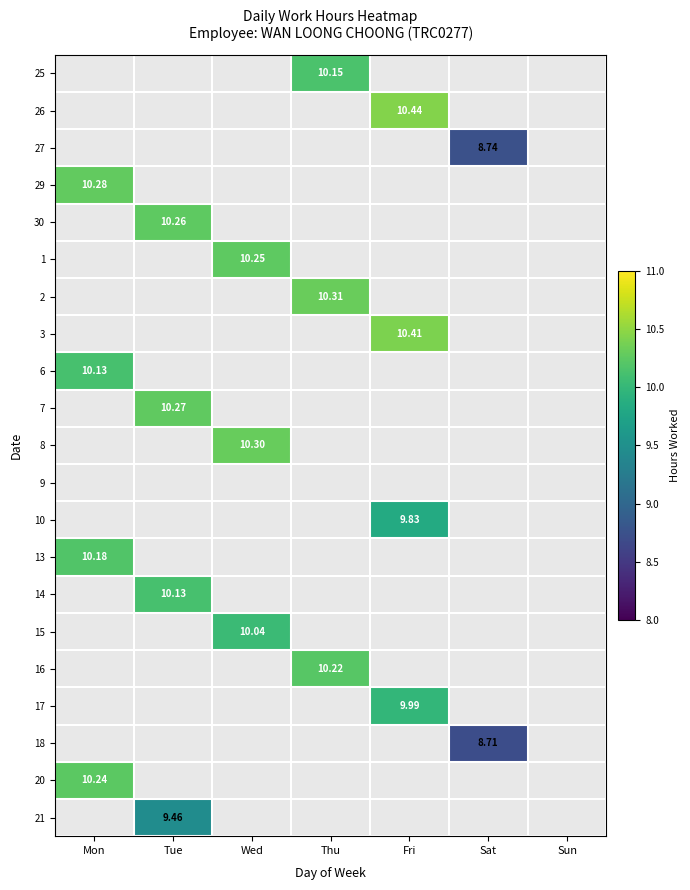

How many data points does each series have?

7